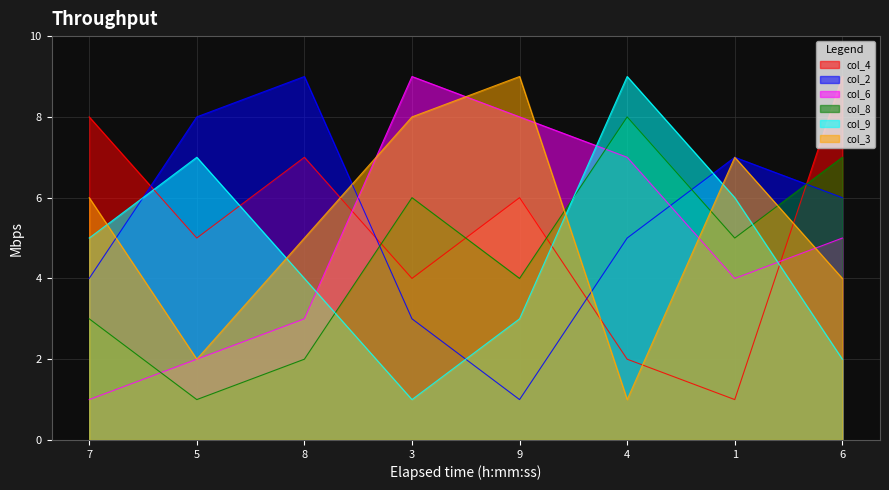

At 4, list the series in order from smallest to largest.

col_3, col_4, col_2, col_6, col_8, col_9